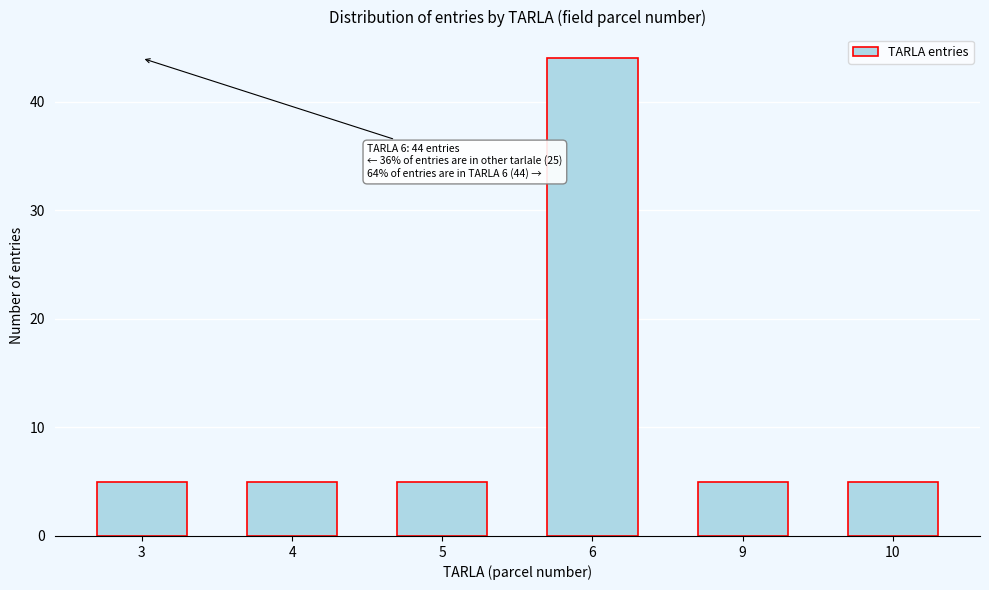

Reading left to right, list all the values displayed in this chart.

5	5	5	44	5	5